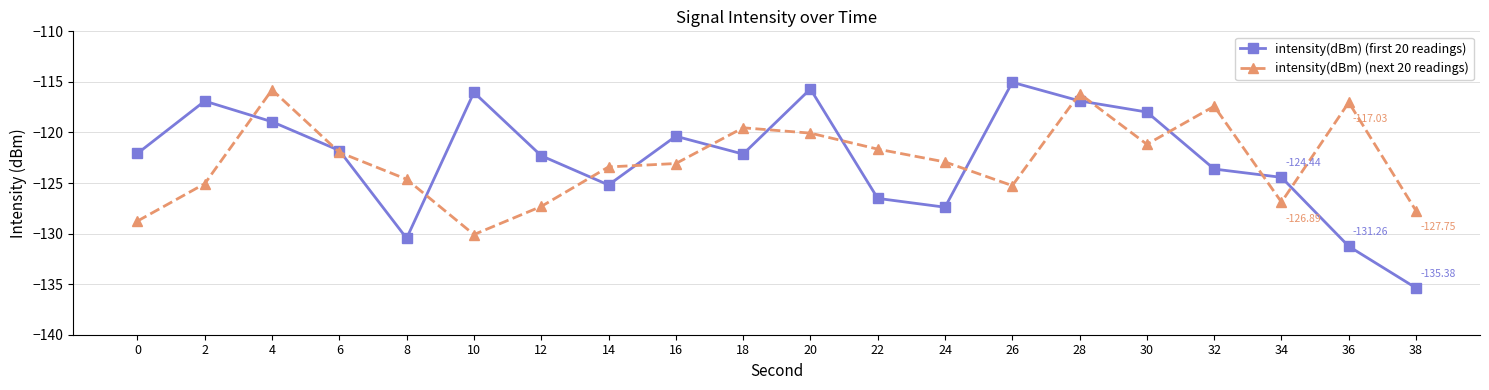

What is the spread (max minus min) of values at 0?

6.7